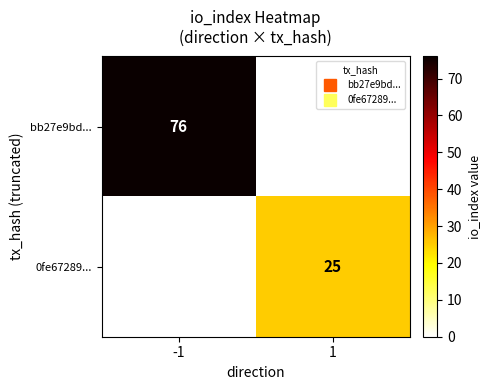

List the series in order of their peak value, lowest first.

0fe67289..., bb27e9bd...